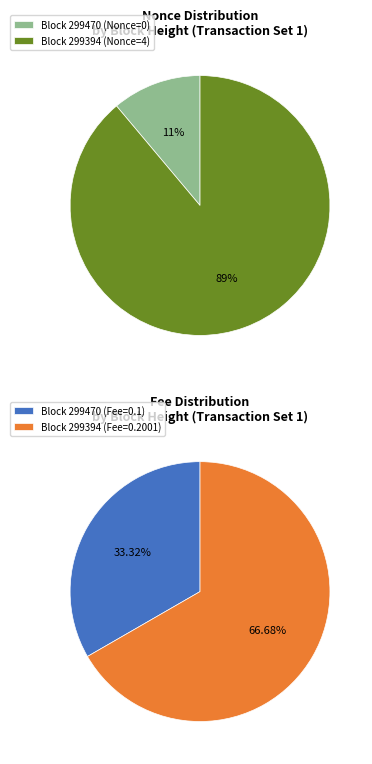

To the nearest percent, what is the combined percentage of 299394 and 299470?

100%